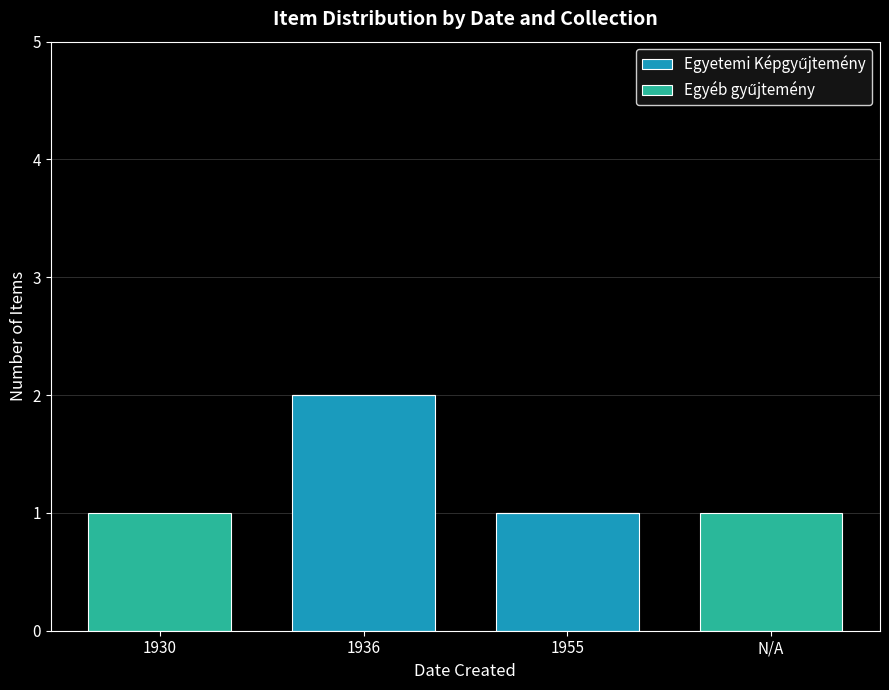

At which category is the sum across all series the highest?

1936